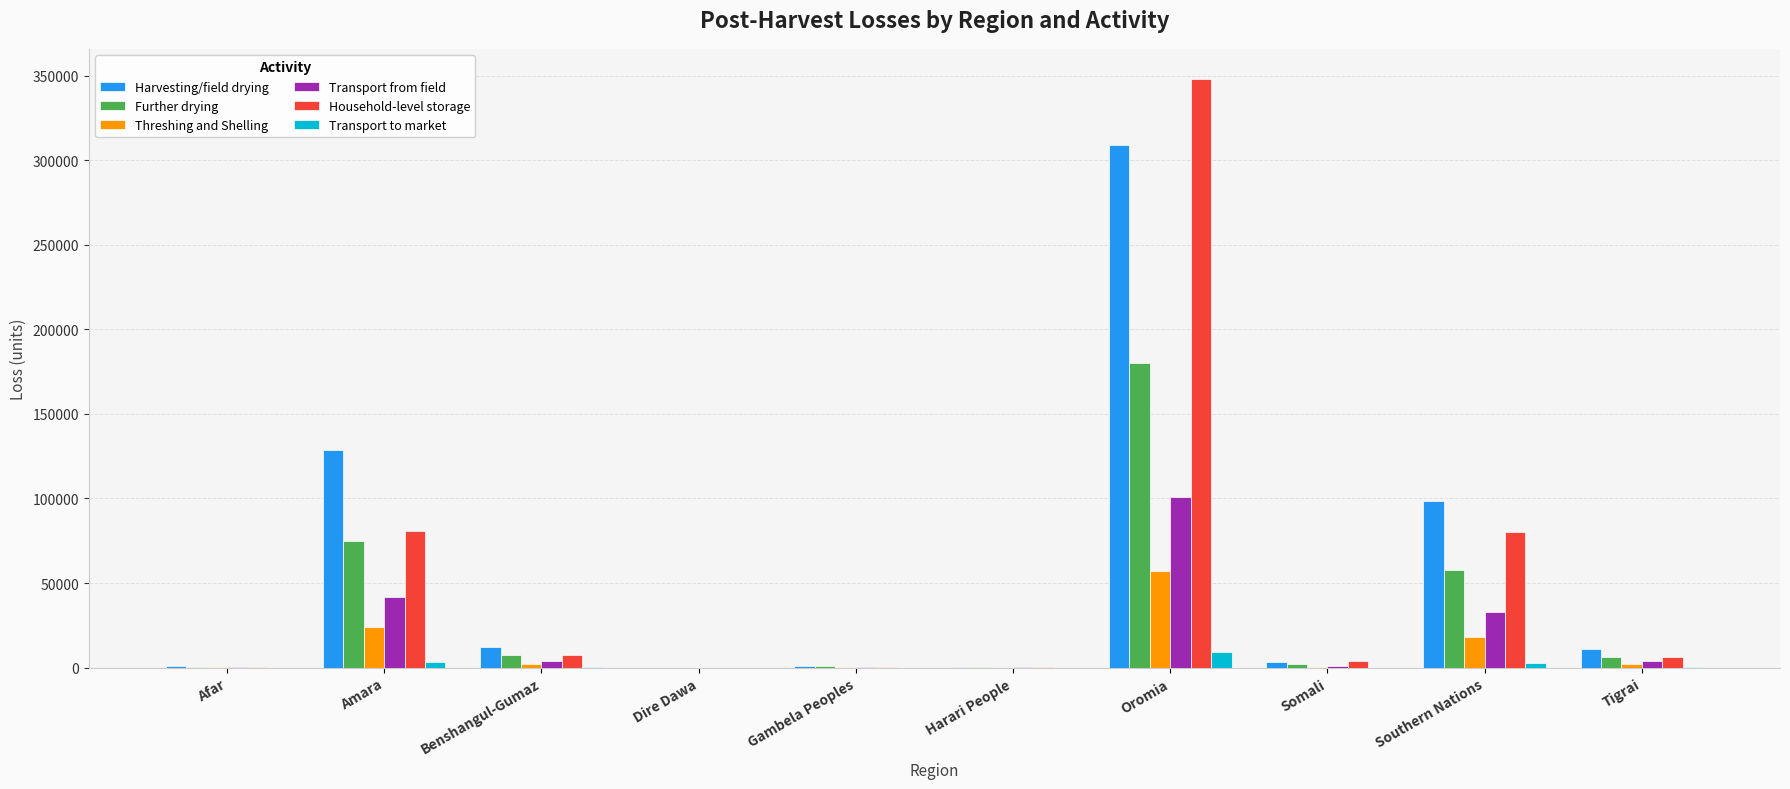

Where is Further drying nearest to the value 90157?

Amara